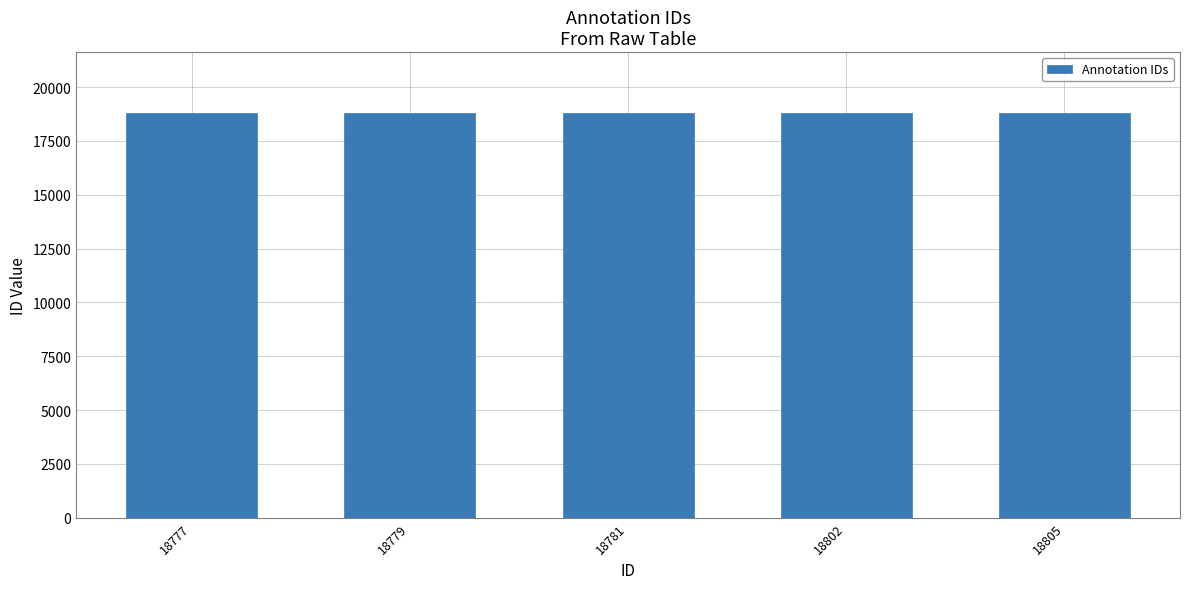

What is the ratio of the value at 18779 to the value at 18802?

1.0